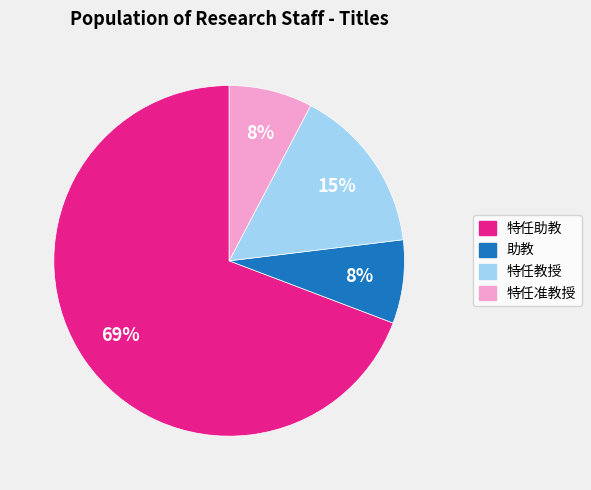

How many segments does this pie chart have?

4